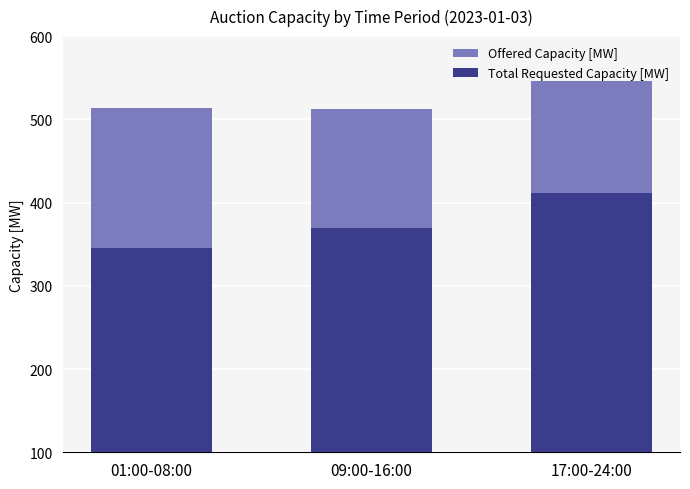

Reading left to right, list all the values displayed in this chart.

Offered Capacity [MW]: 01:00-08:00=514	09:00-16:00=512	17:00-24:00=546
Total Requested Capacity [MW]: 01:00-08:00=346	09:00-16:00=370	17:00-24:00=411